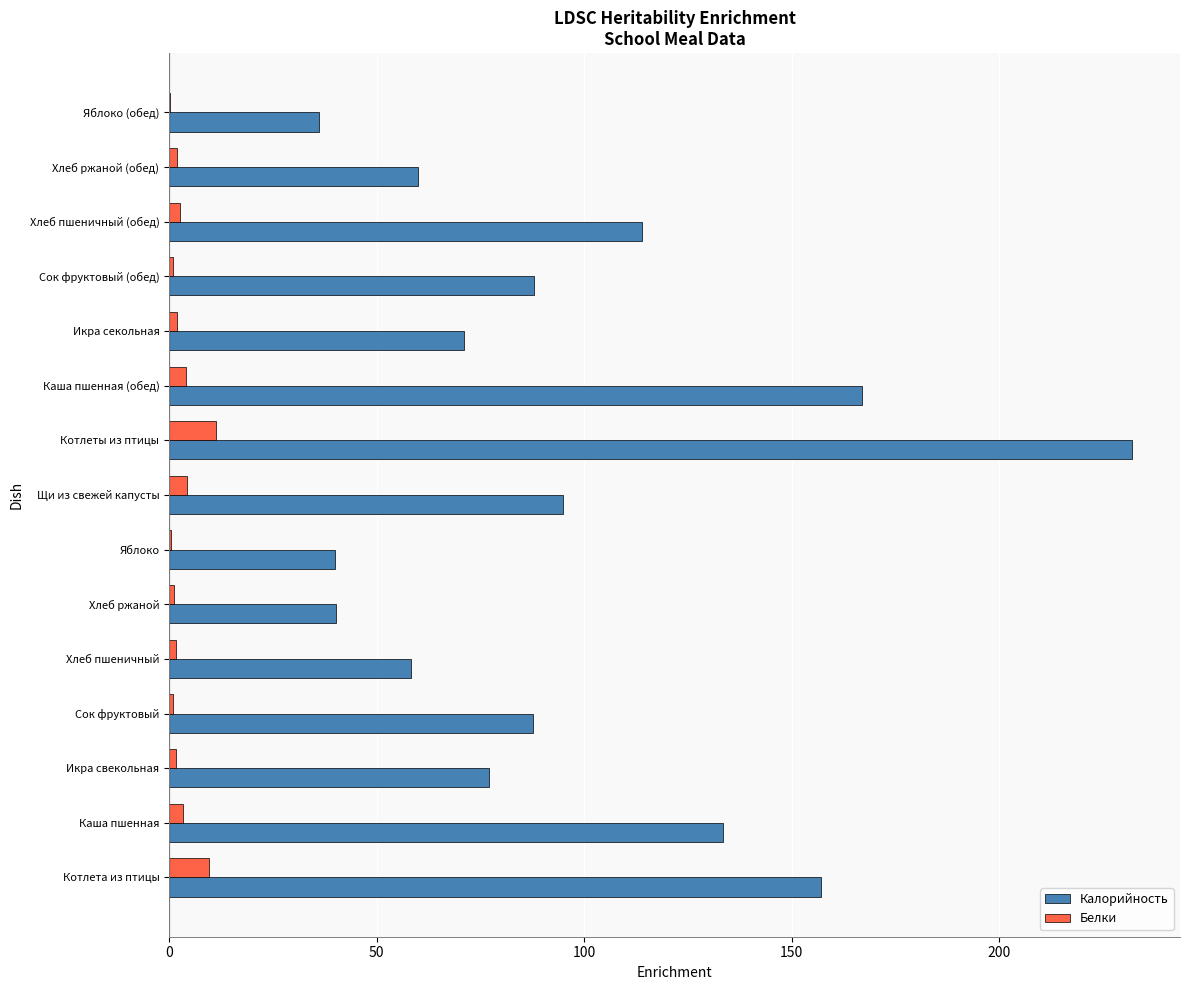

At which label does Калорийность reach its peak?

Котлеты из птицы